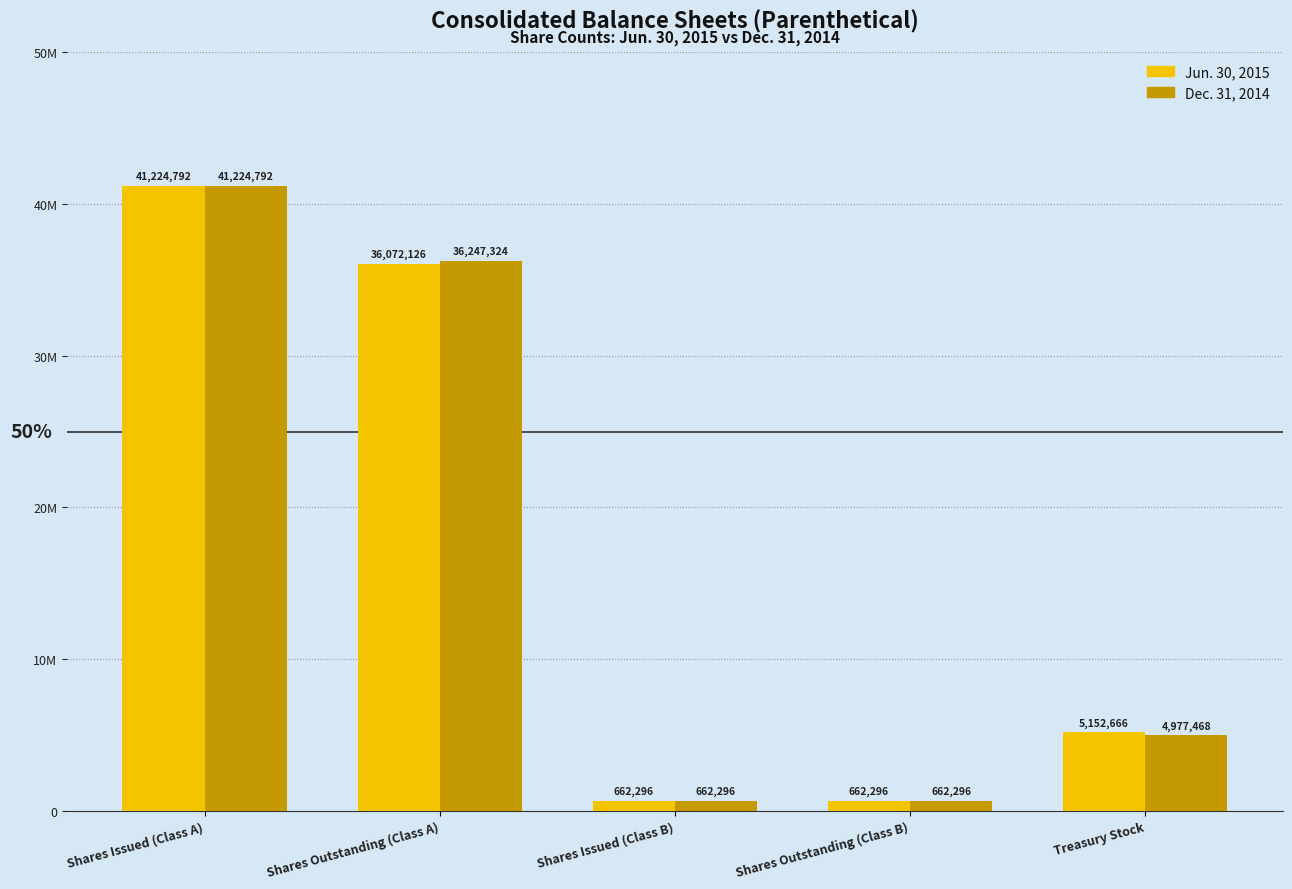

Are the bars grouped side by side (vs. stacked)?

Yes